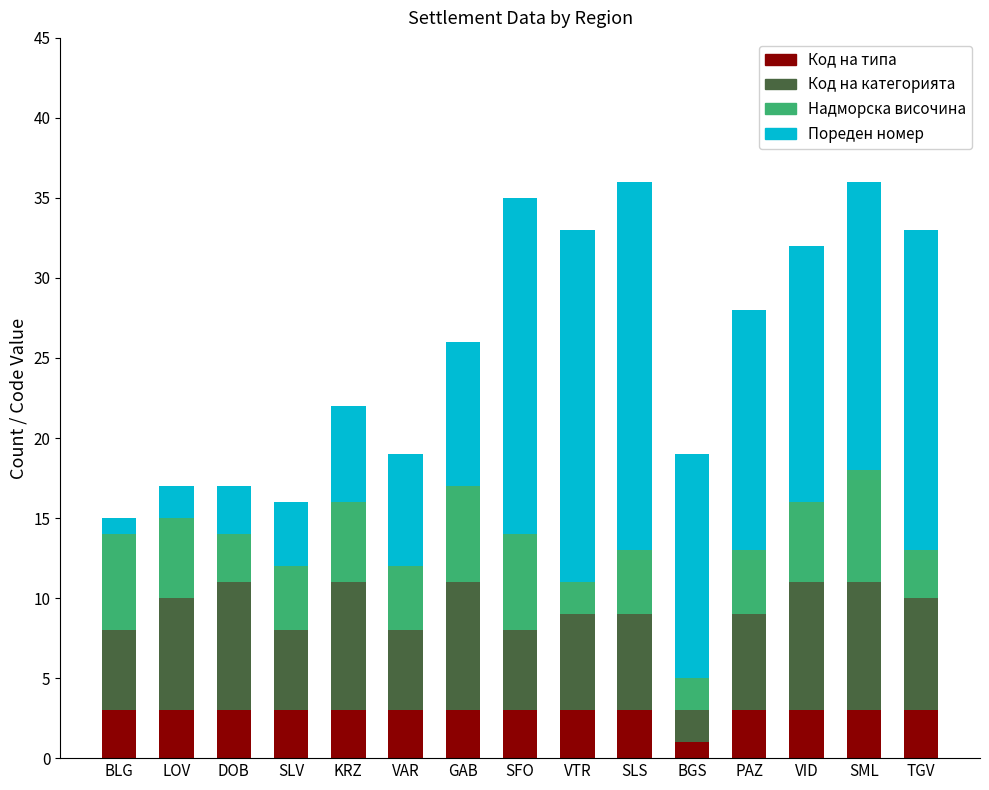

What is the average value of the Код на типа series?

3